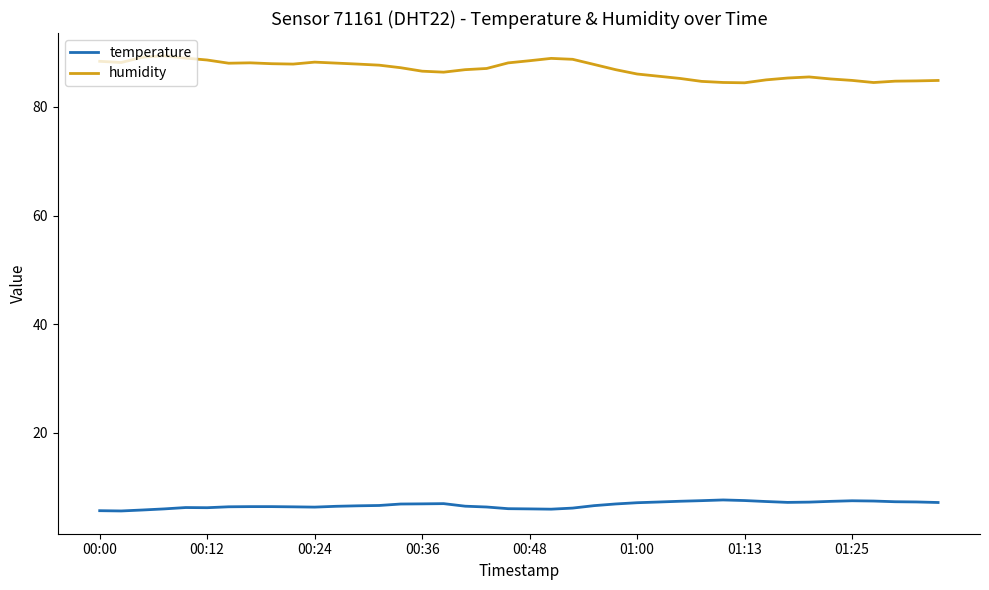

Which series has the largest total across all categories?

humidity